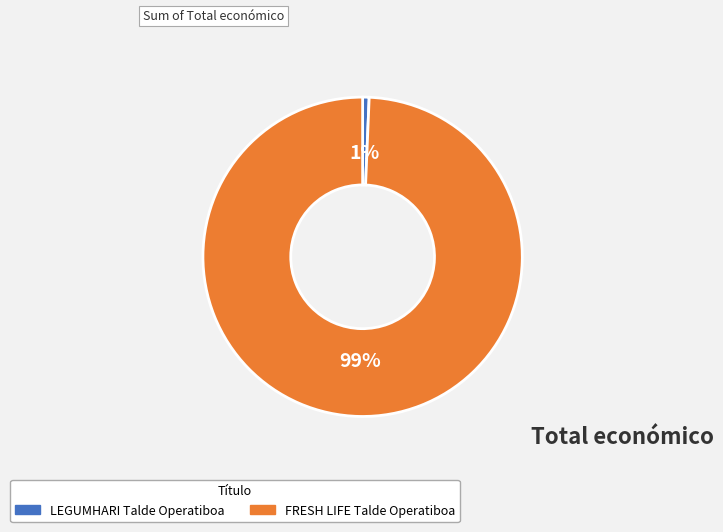

Rank the categories by value from lowest to highest.

LEGUMHARI Talde Operatiboa, FRESH LIFE Talde Operatiboa